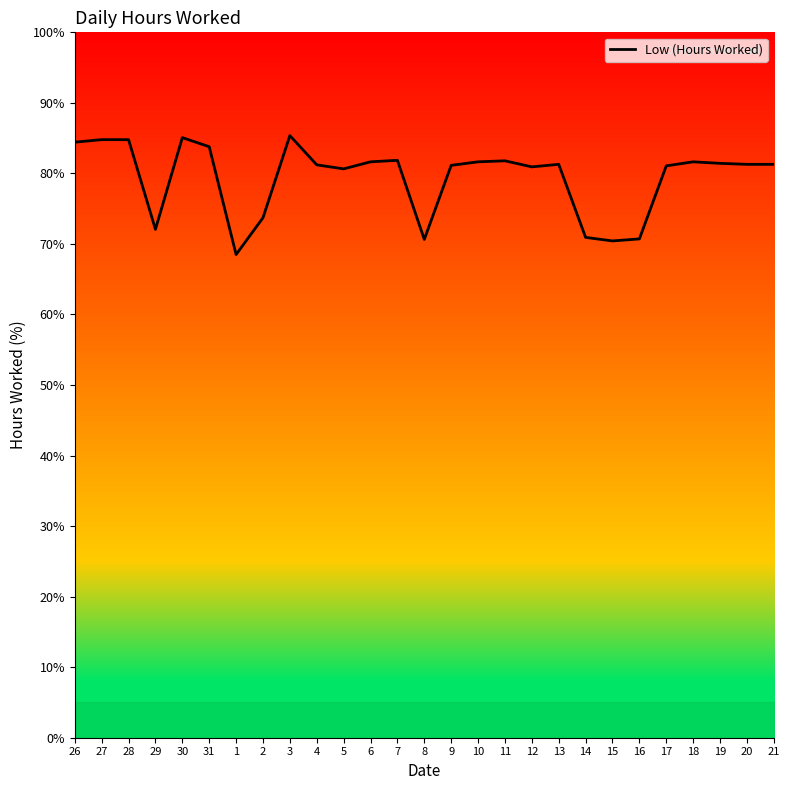

What is the difference between the values at 30 and 9?

3.9